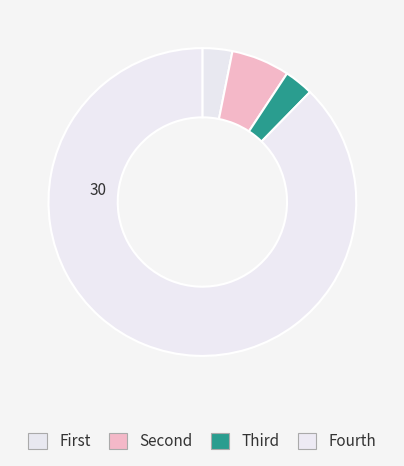

Count the number of slices in the pie.

4